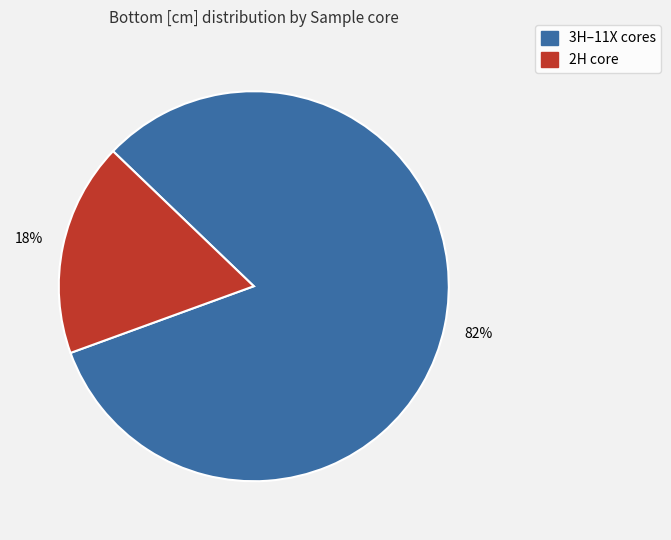

Is there a majority slice in this chart?

Yes